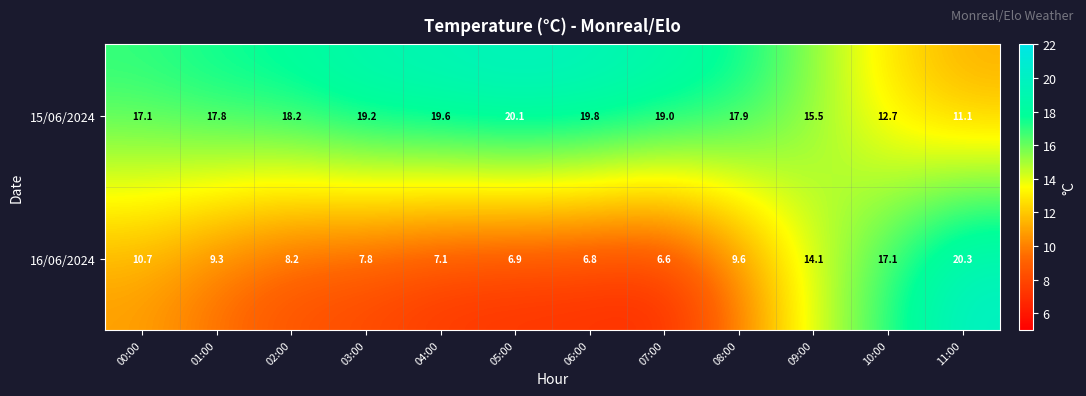

What is the total value across all series at 04:00?

26.7